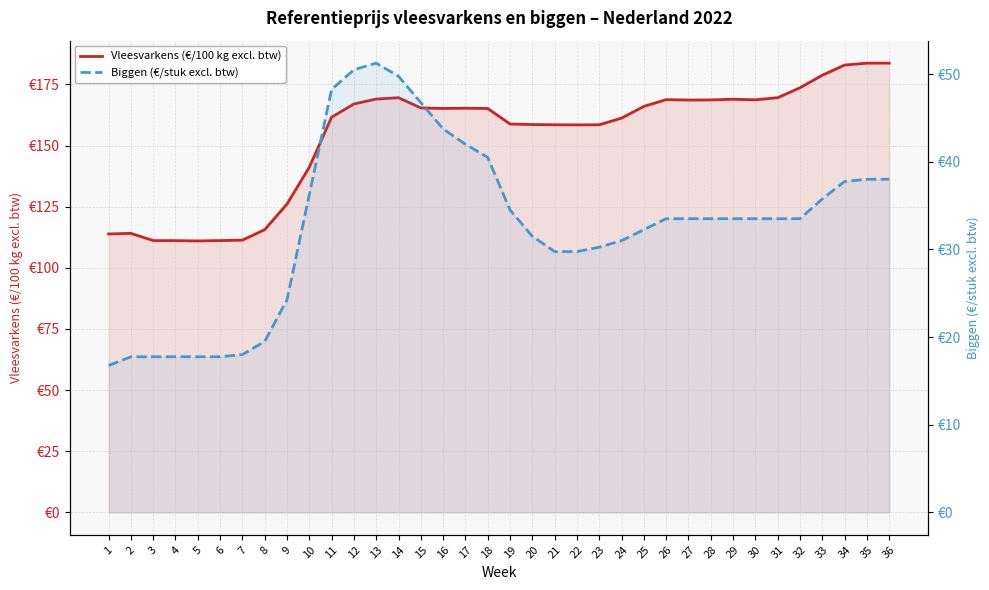

Between 21 and 14, which is larger?

14